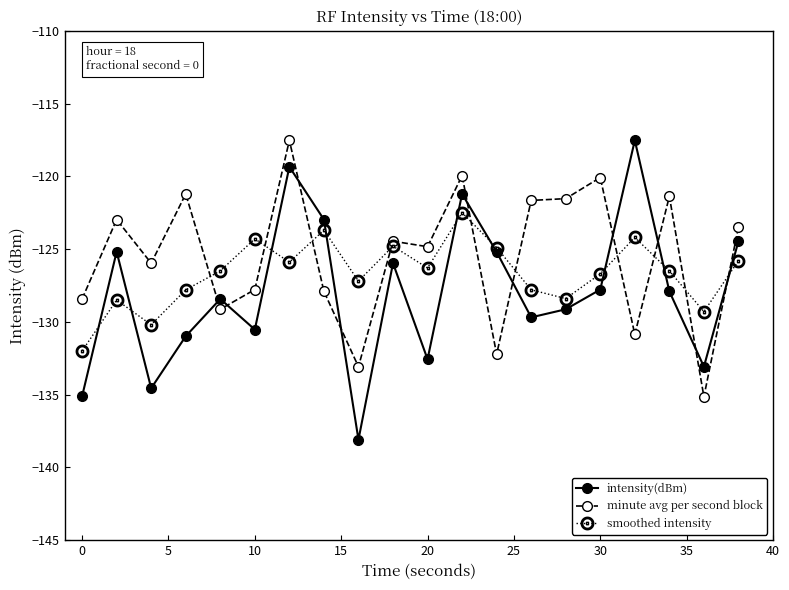

In minute avg per second block, how many points are lower than both neighbors (excluding endpoints)?

7